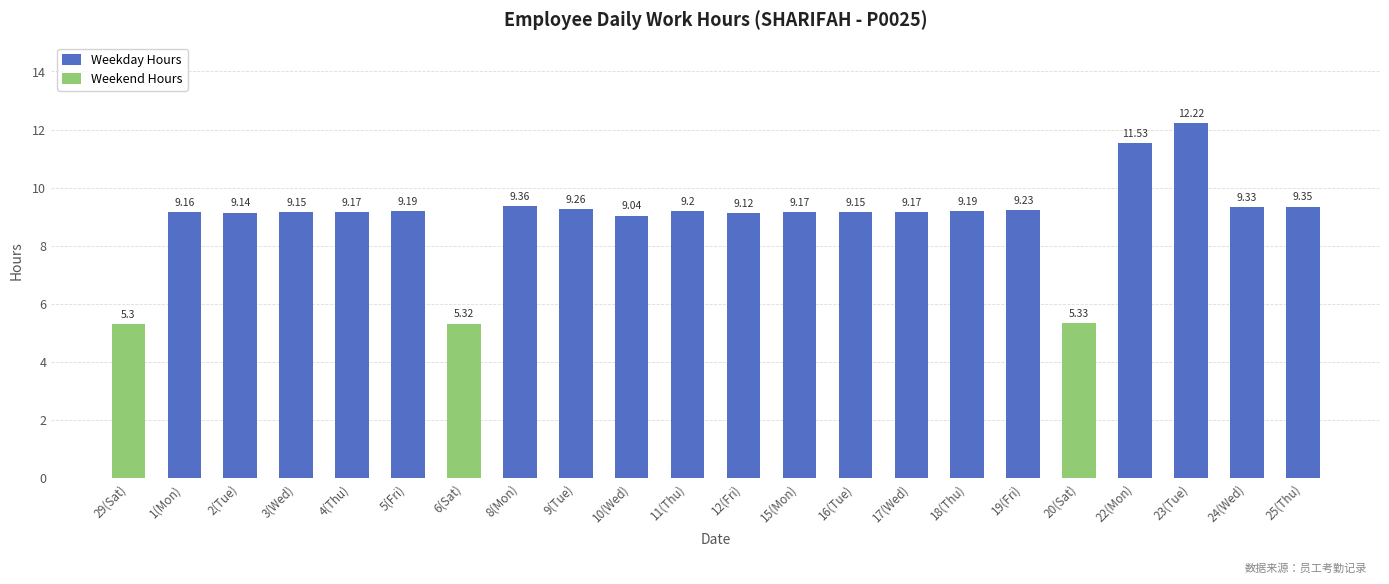

Reading left to right, list all the values displayed in this chart.

5.3	9.2	9.1	9.2	9.2	9.2	5.3	9.4	9.3	9.0	9.2	9.1	9.2	9.2	9.2	9.2	9.2	5.3	11.5	12.2	9.3	9.3